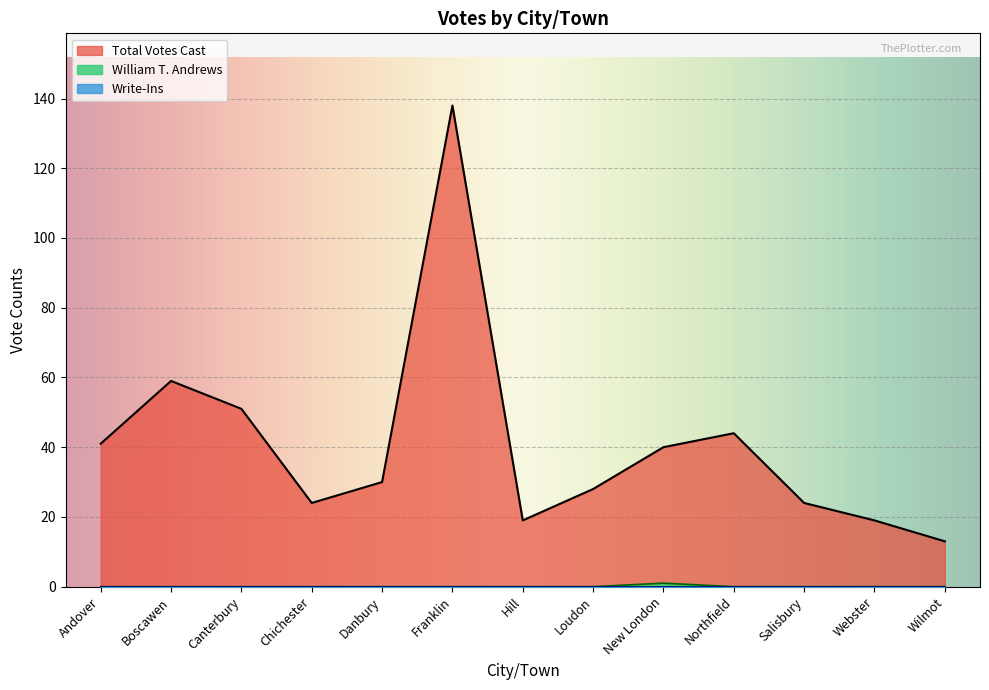

In Total Votes Cast, how many points are higher than both neighbors (excluding endpoints)?

3